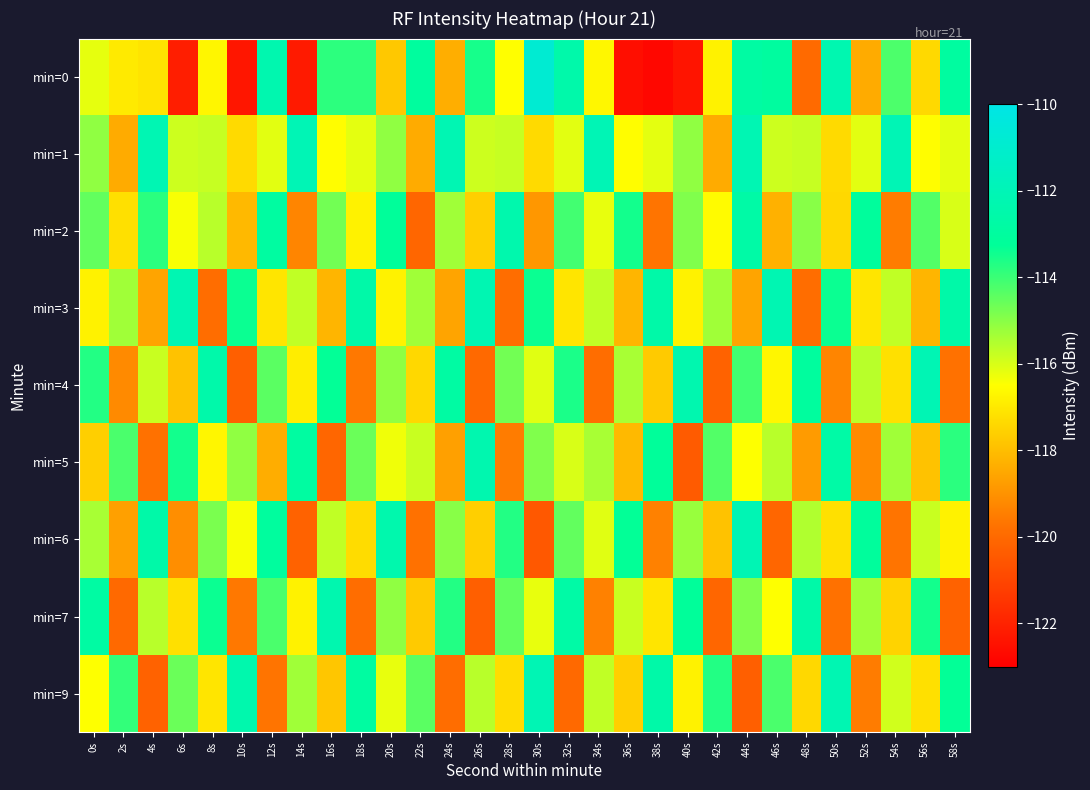

List the series in order of their peak value, lowest first.

min=2, min=5, min=7, min=3, min=4, min=6, min=9, min=1, min=0